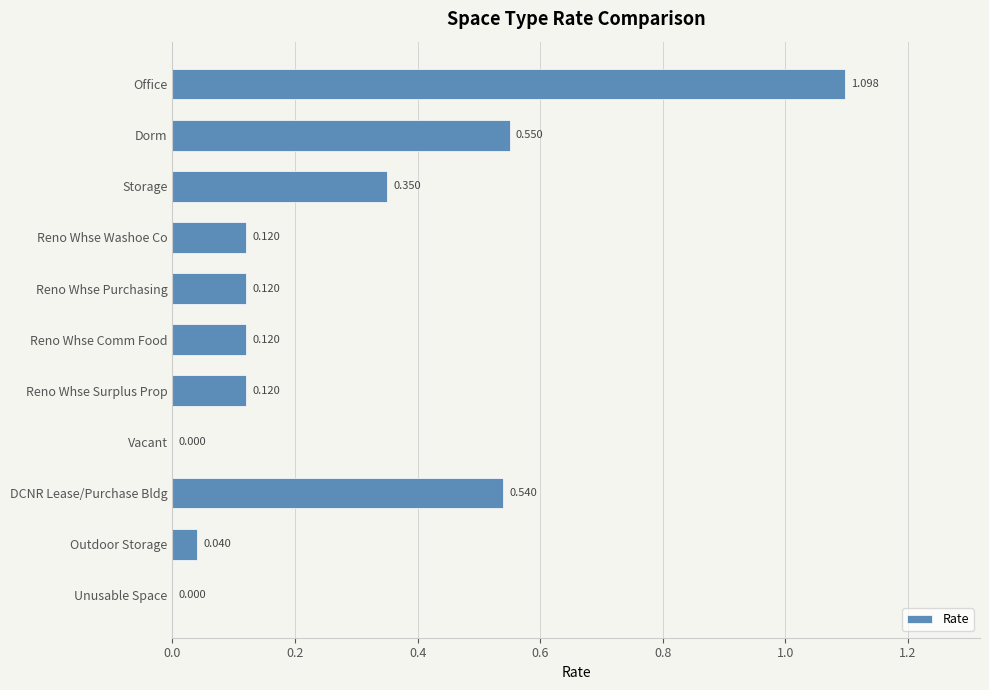

Which label corresponds to the largest value in the chart?

Office